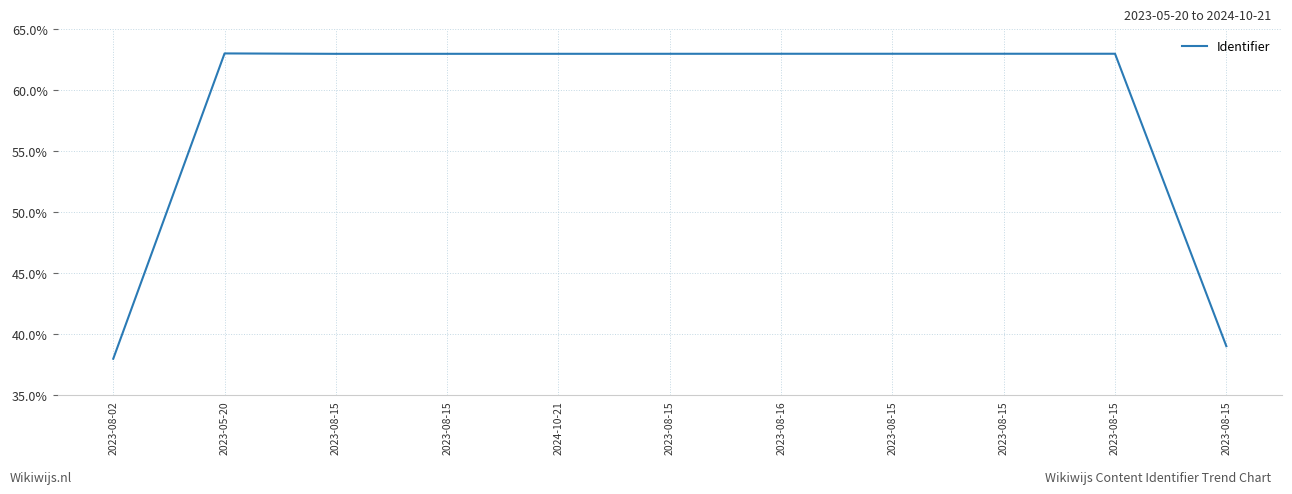

Where is the first local minimum?

2023-08-15